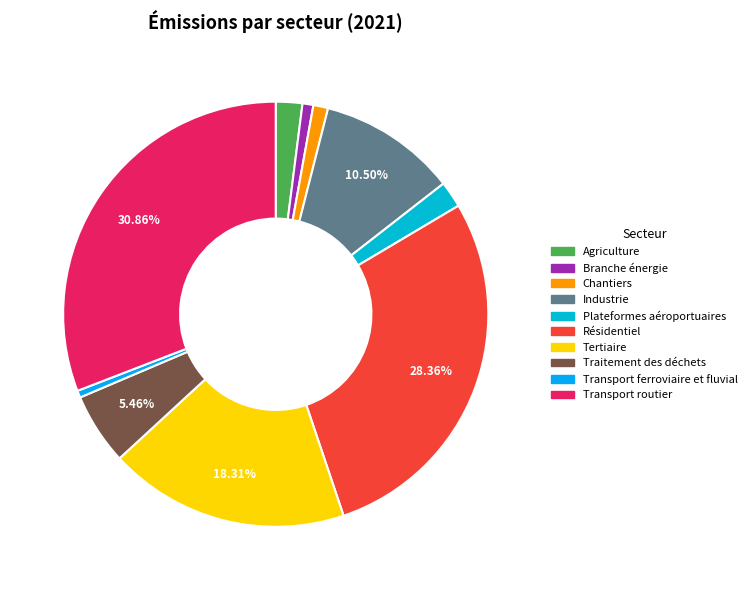

Does any single category account for the majority?

No